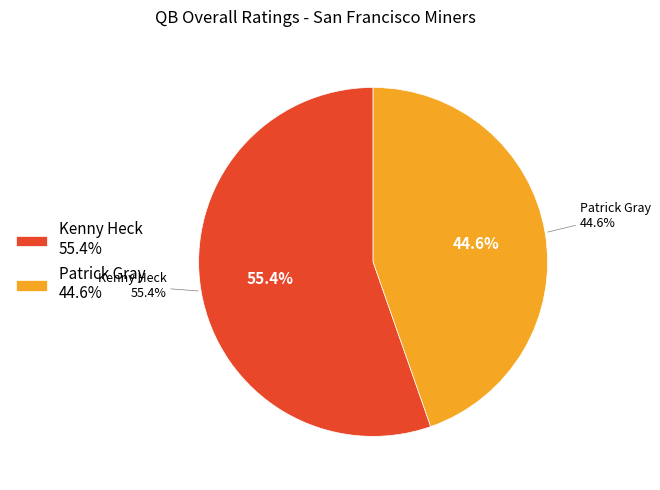

What percentage do Patrick Gray and Kenny Heck together represent?

100.0%